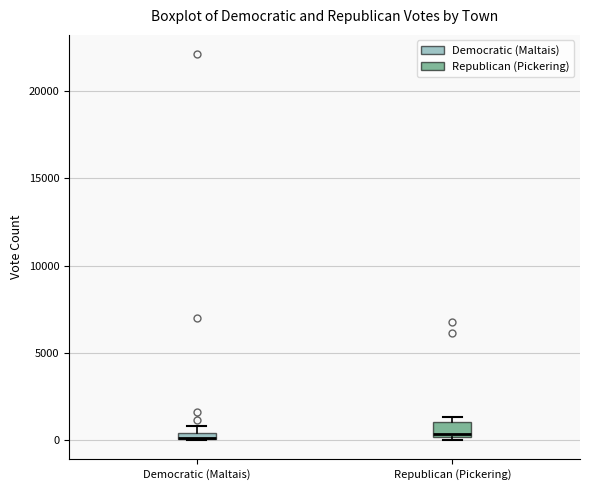

Where is the lower edge of the box for Democratic (Maltais) on the y-axis? The values are not printed on the chart, so give them approximately, as read against the axis.

0